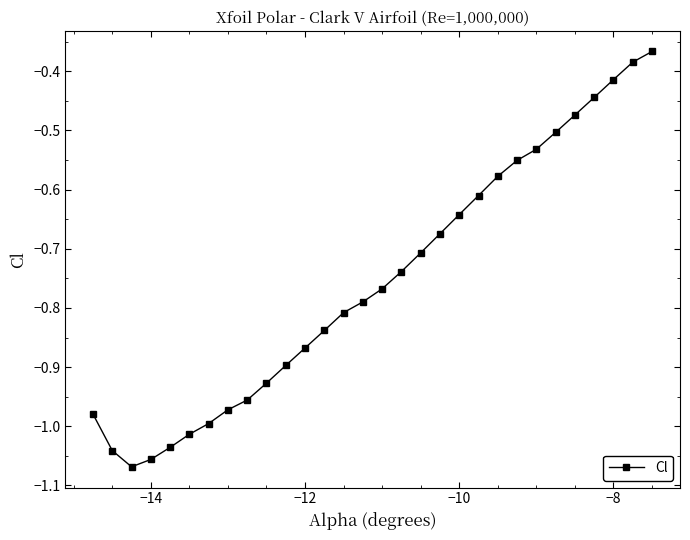

How many interior local valleys (lower than both neighbors) does the data have?

1